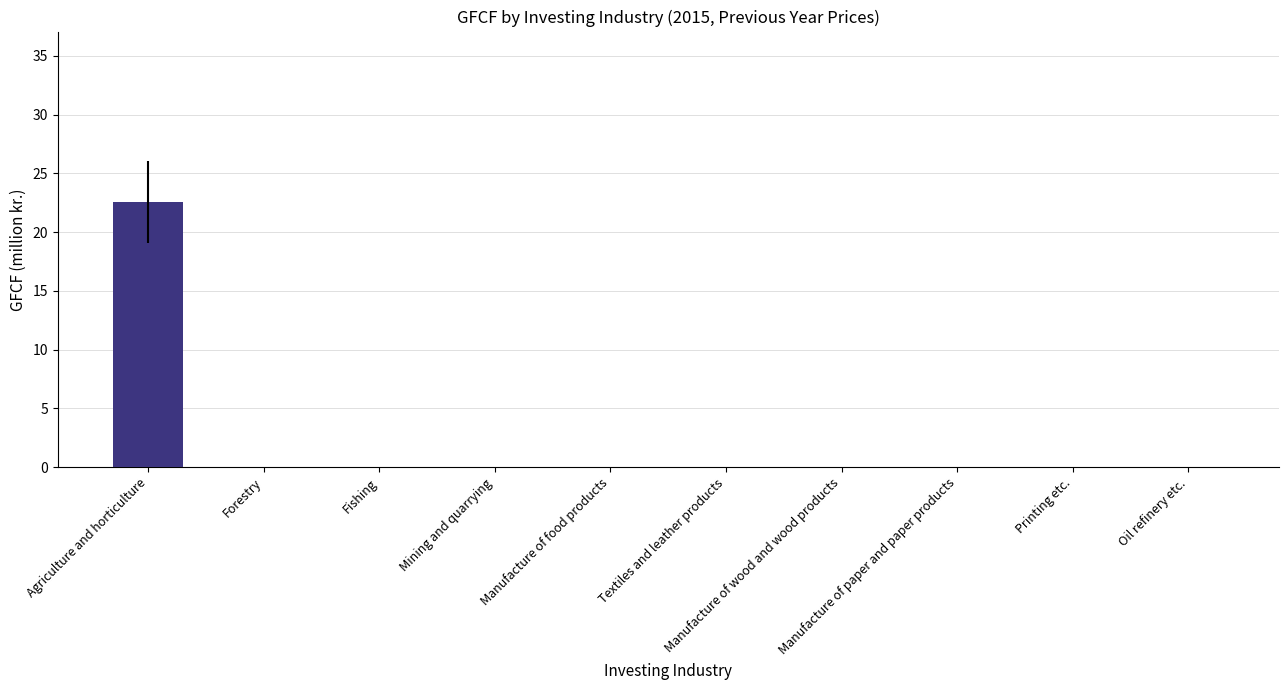

What is the greatest value displayed?

22.6